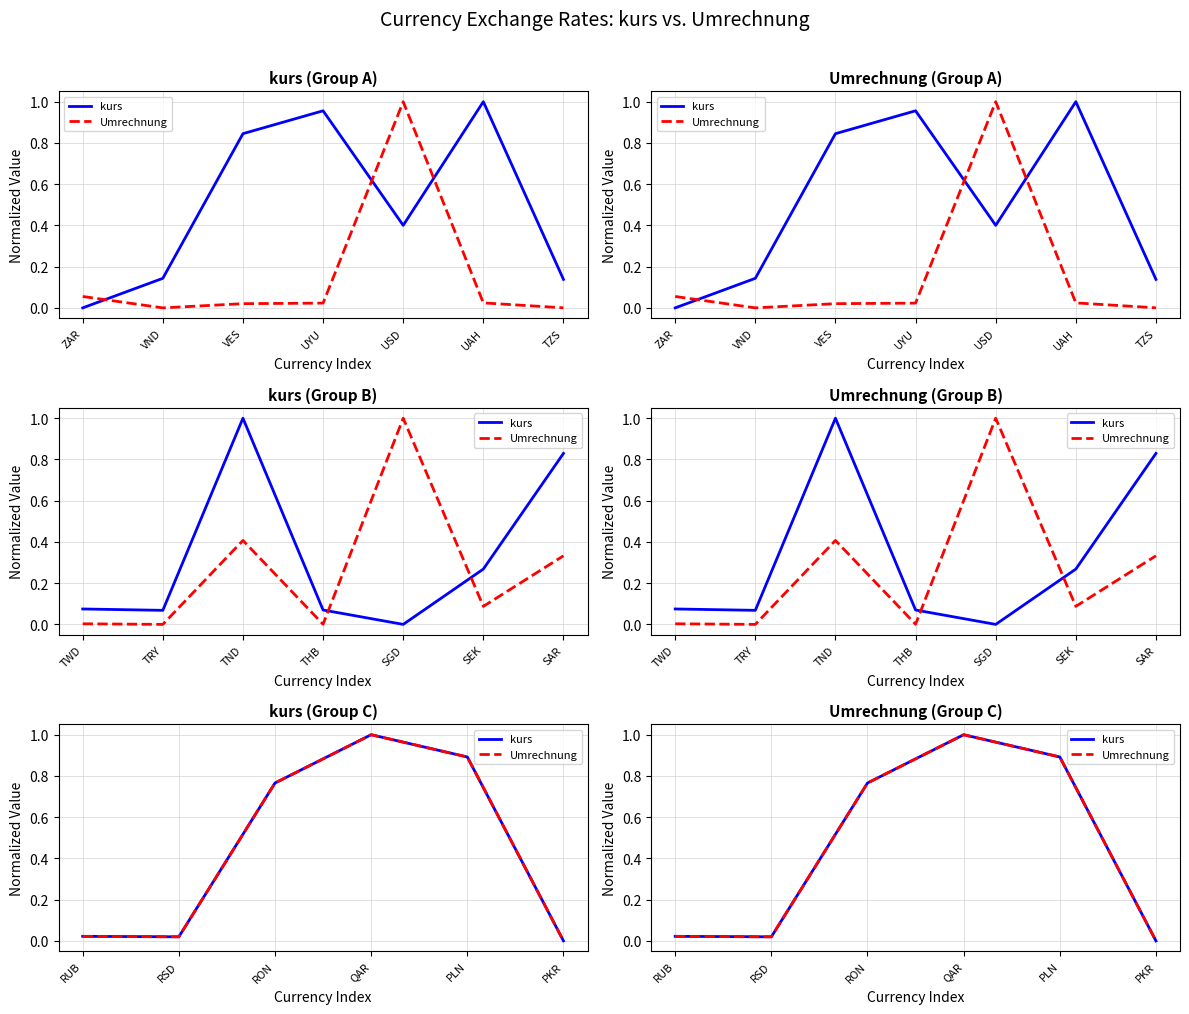

Between RUB and RON, which series saw the biggest shift?

kurs